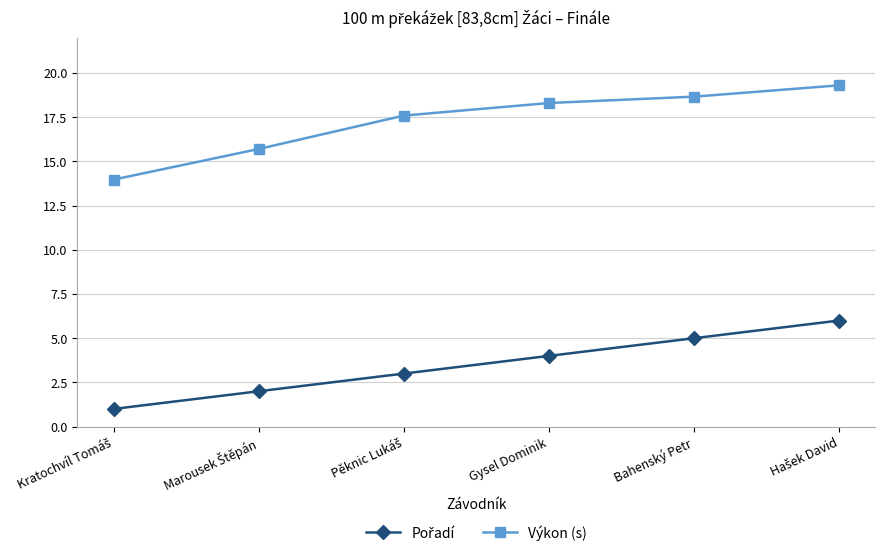

Count the number of categories in the chart.

6